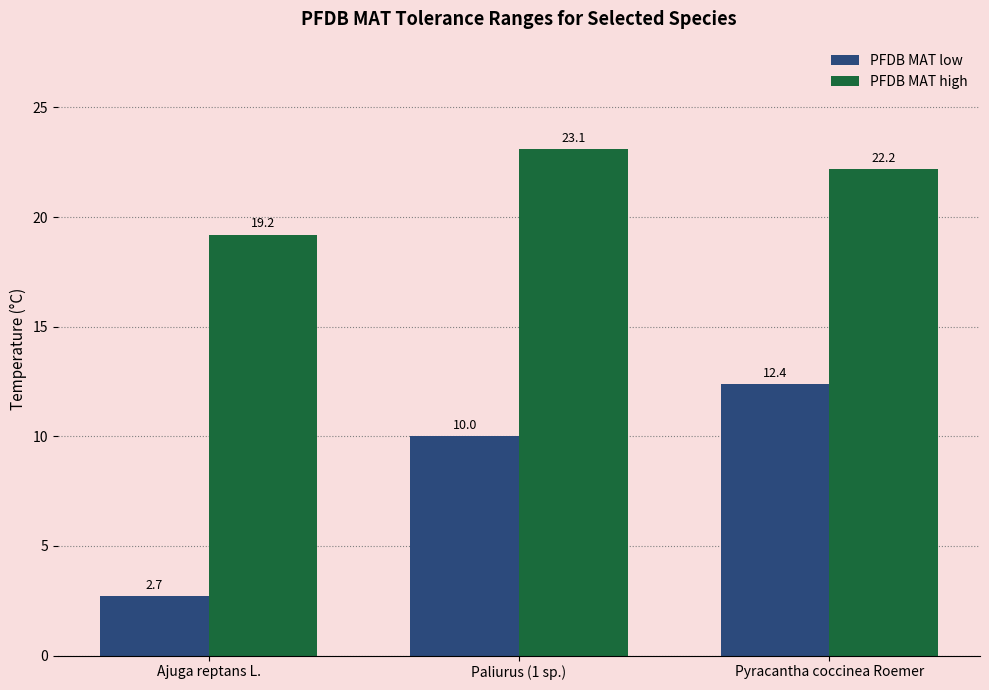

What is the difference between the highest and lowest values at Pyracantha coccinea Roemer?

9.8